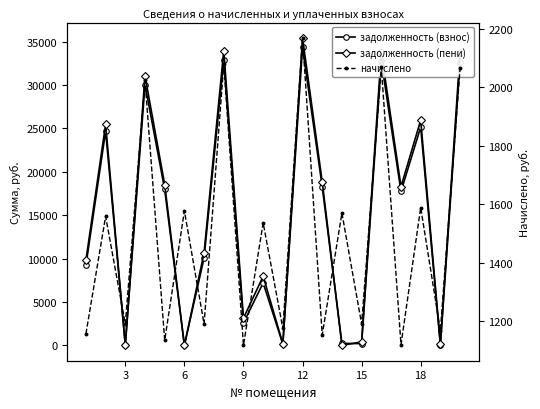

Which series ends up on top after the final intersection of начислено and задолженность (взнос)?

задолженность (взнос)